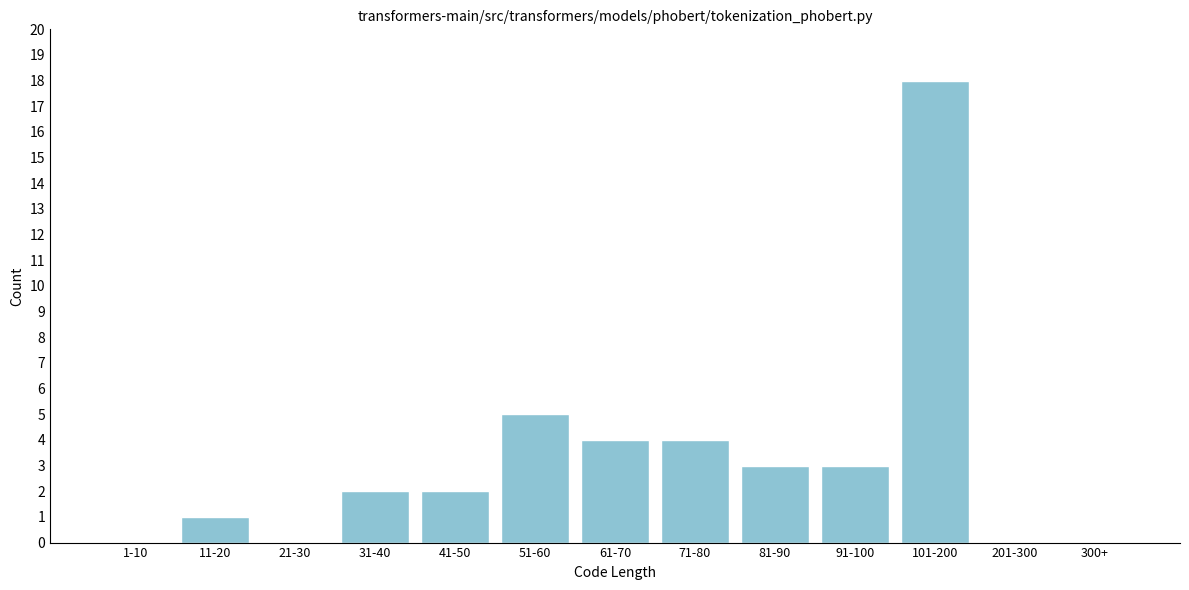

Reading left to right, extract all data points from this chart.

1-10=0	11-20=1	21-30=0	31-40=2	41-50=2	51-60=5	61-70=4	71-80=4	81-90=3	91-100=3	101-200=18	201-300=0	300+=0